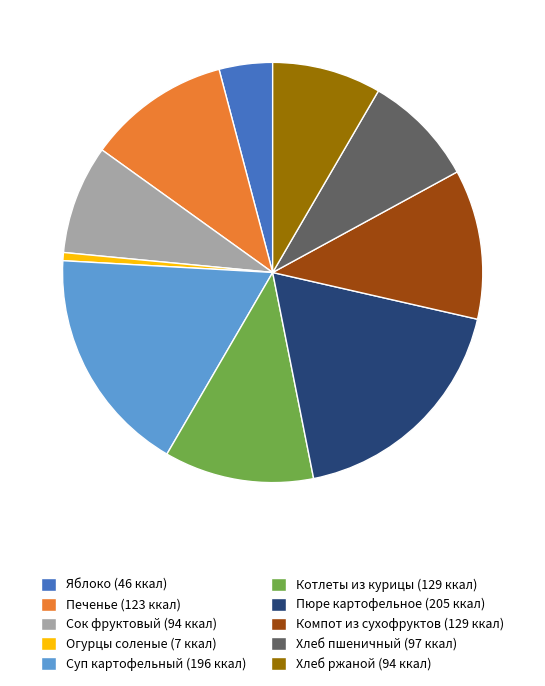

True or false: Пюре картофельное (205 ккал) accounts for 18% of the total.

True